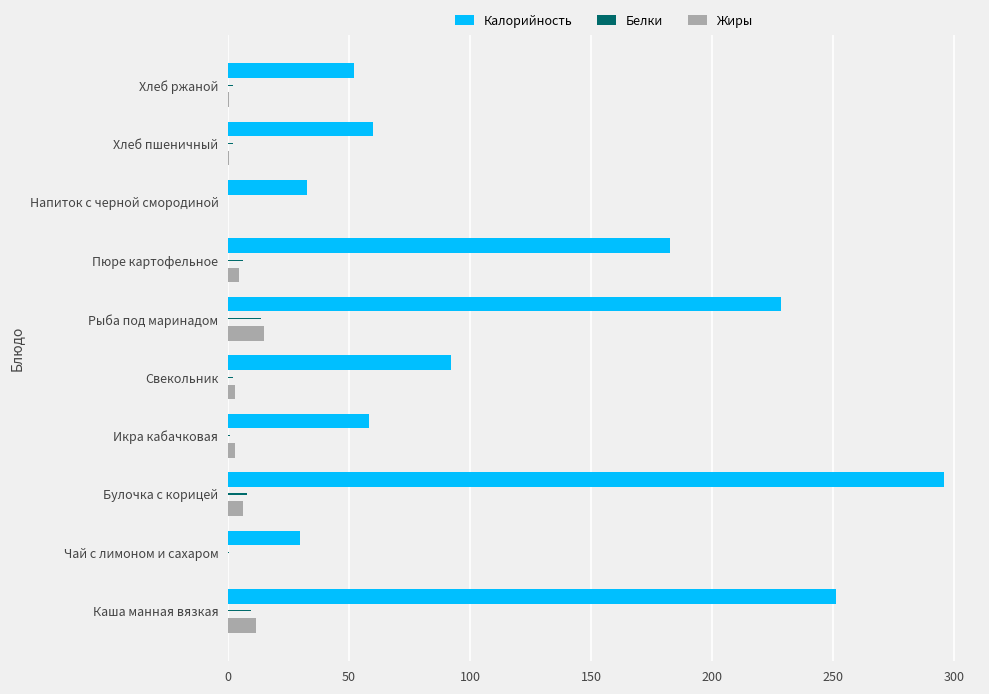

How many categories are shown in the chart?

10